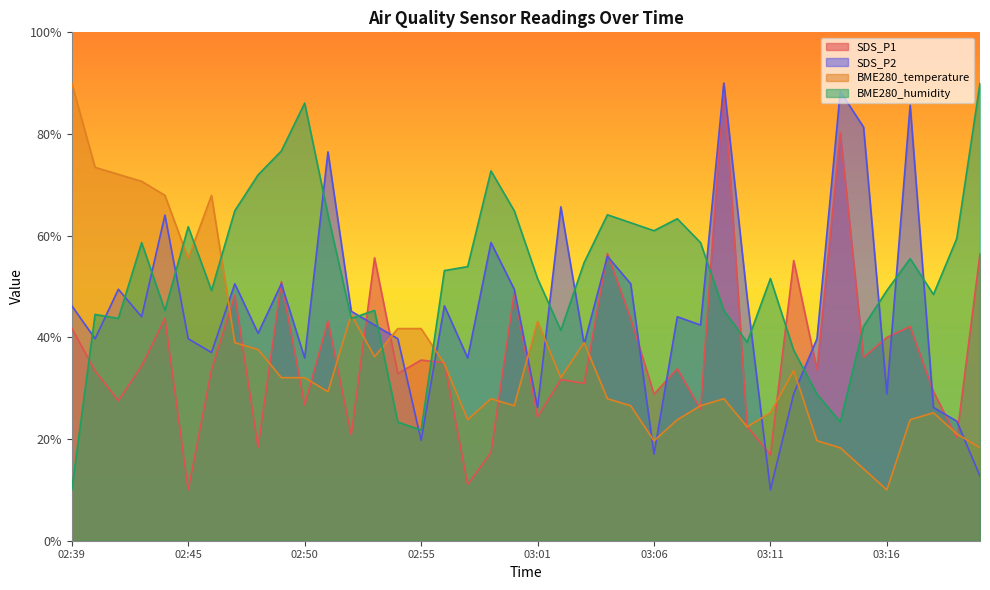

At 02:55, list the series in order from largest to smallest.

BME280_temperature, SDS_P1, BME280_humidity, SDS_P2